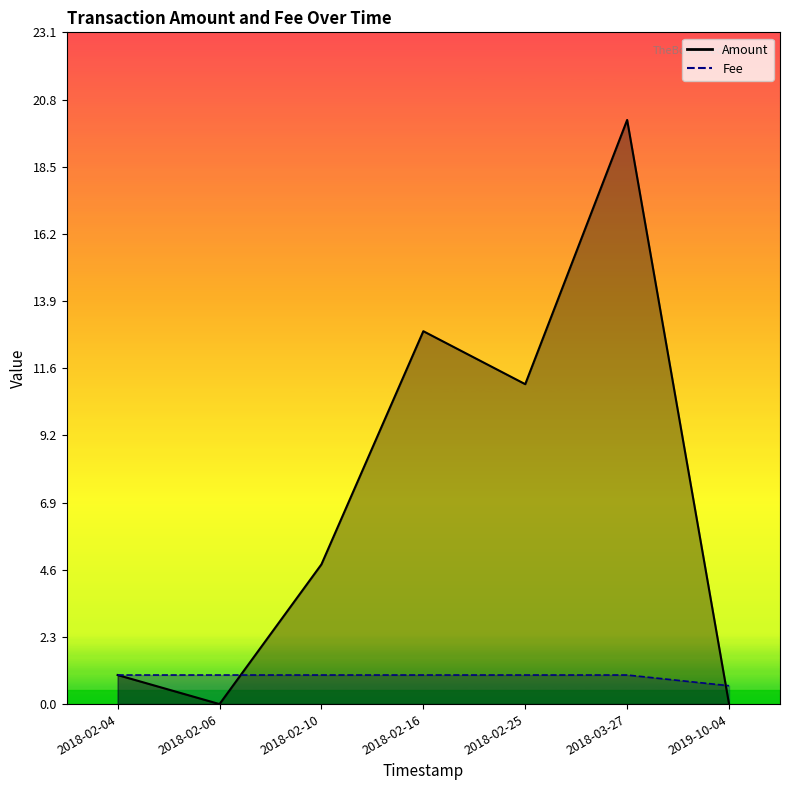

Rank the series by their maximum value, from highest to lowest.

Amount, Fee